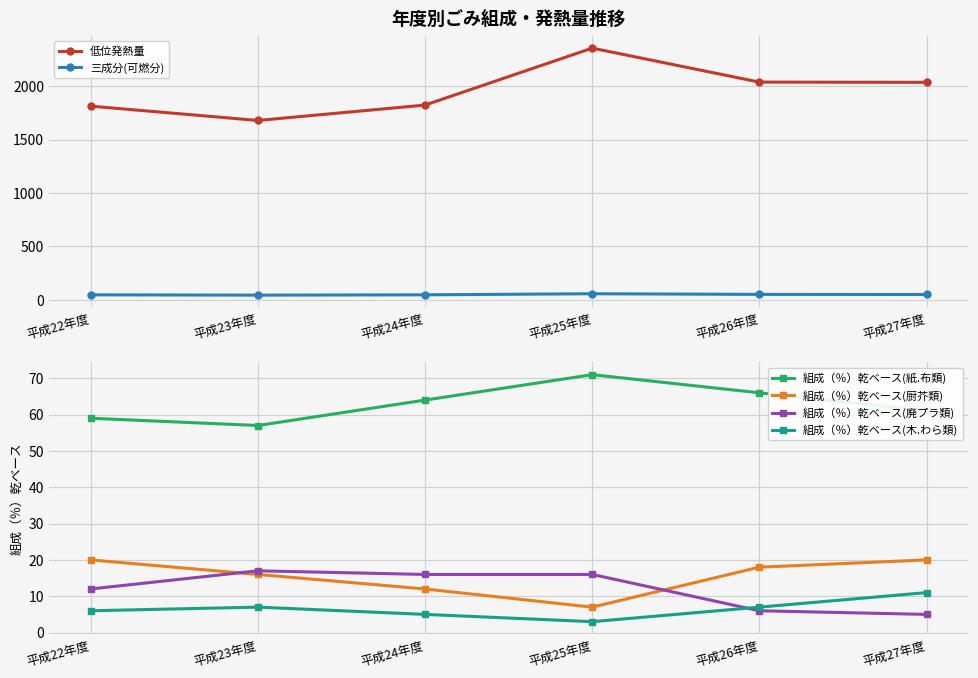

Reading left to right, transcribe all the data shown in this chart.

低位発熱量: 平成22年度=1813	平成23年度=1679	平成24年度=1823	平成25年度=2356	平成26年度=2038	平成27年度=2036
三成分(可燃分): 平成22年度=47	平成23年度=44	平成24年度=47	平成25年度=57	平成26年度=51	平成27年度=50
組成（％）乾ベース(紙.布類): 平成22年度=59	平成23年度=57	平成24年度=64	平成25年度=71	平成26年度=66	平成27年度=61
組成（％）乾ベース(厨芥類): 平成22年度=20	平成23年度=16	平成24年度=12	平成25年度=7	平成26年度=18	平成27年度=20
組成（％）乾ベース(廃プラ類): 平成22年度=12	平成23年度=17	平成24年度=16	平成25年度=16	平成26年度=6	平成27年度=5
組成（％）乾ベース(木.わら類): 平成22年度=6	平成23年度=7	平成24年度=5	平成25年度=3	平成26年度=7	平成27年度=11